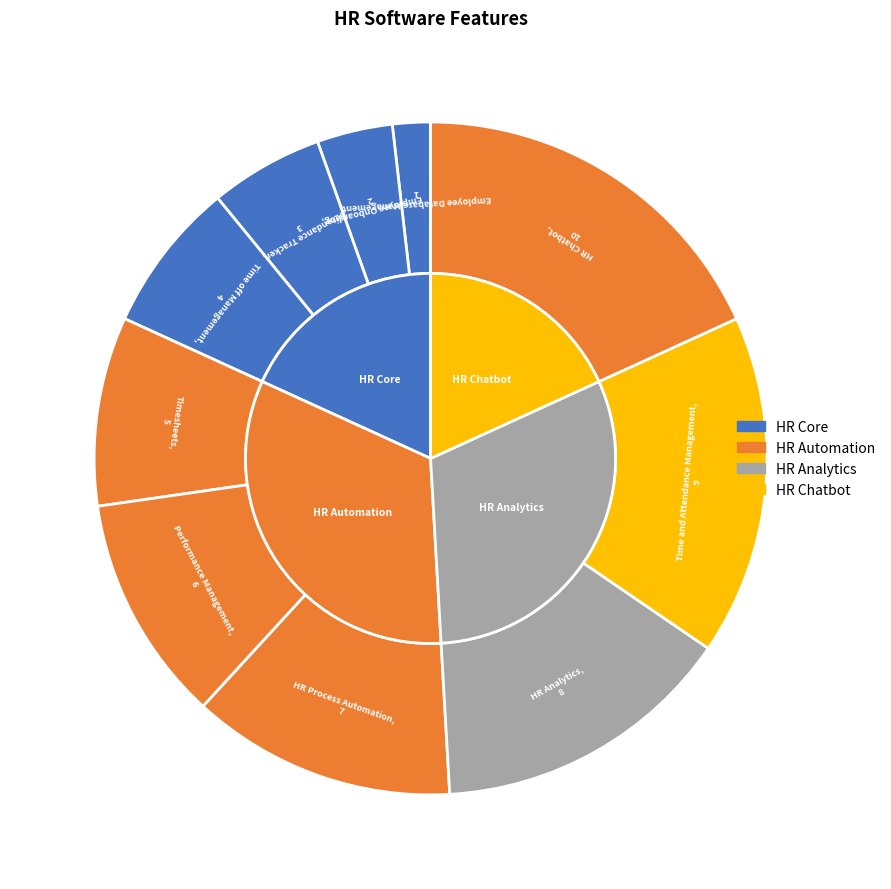

To the nearest percent, what percentage of the pie is Time and Attendance Management?

16%